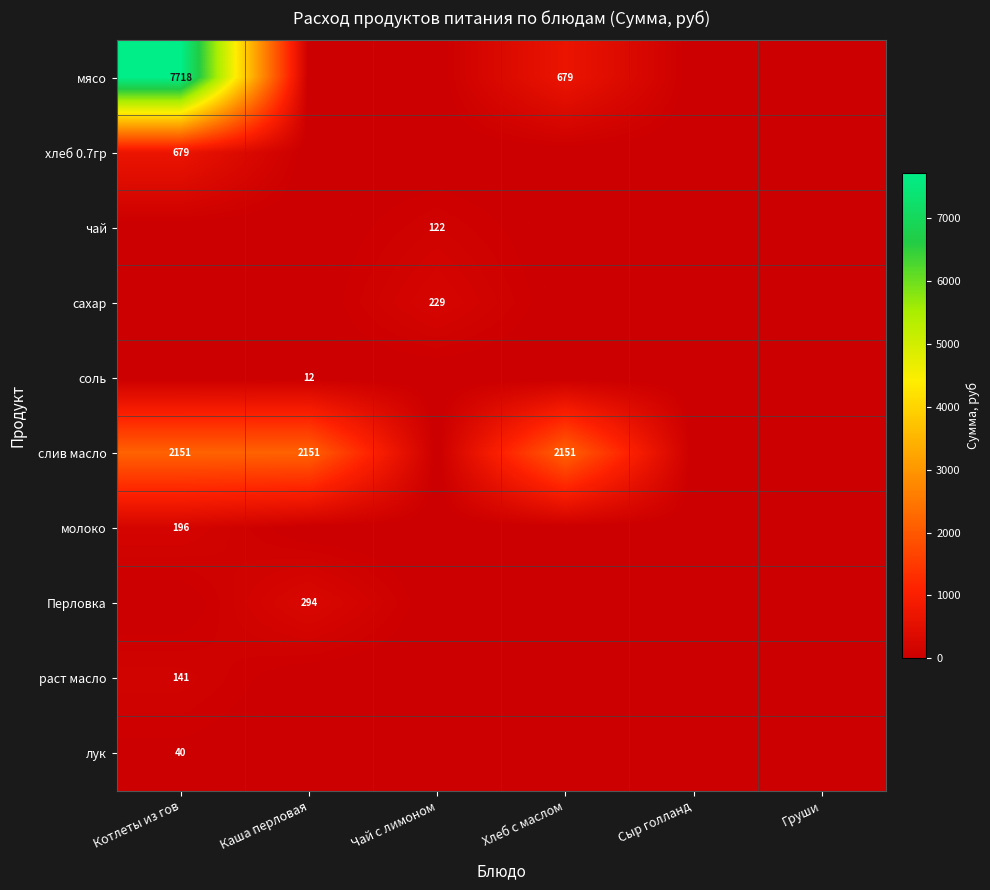

What is the sum of the мясо values at Котлеты из гов and Хлеб с маслом?

8397